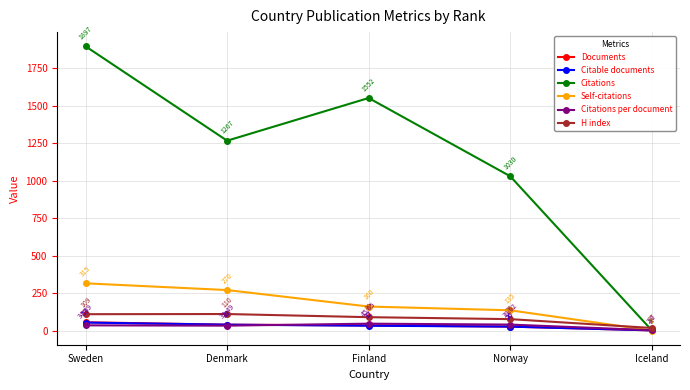

What is the difference between the second highest and second lowest values in the Citations per document series?

7.1